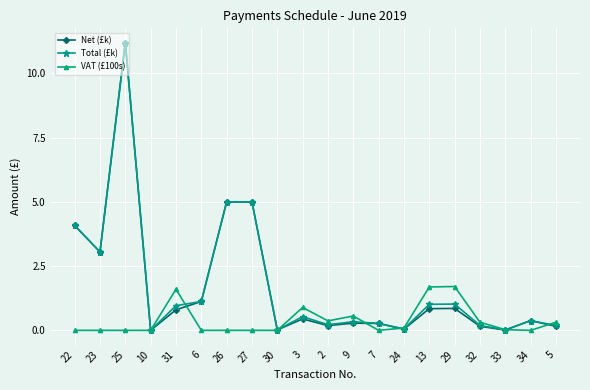

The value of VAT (£100s) at 30 is 0.6. True or false?

False